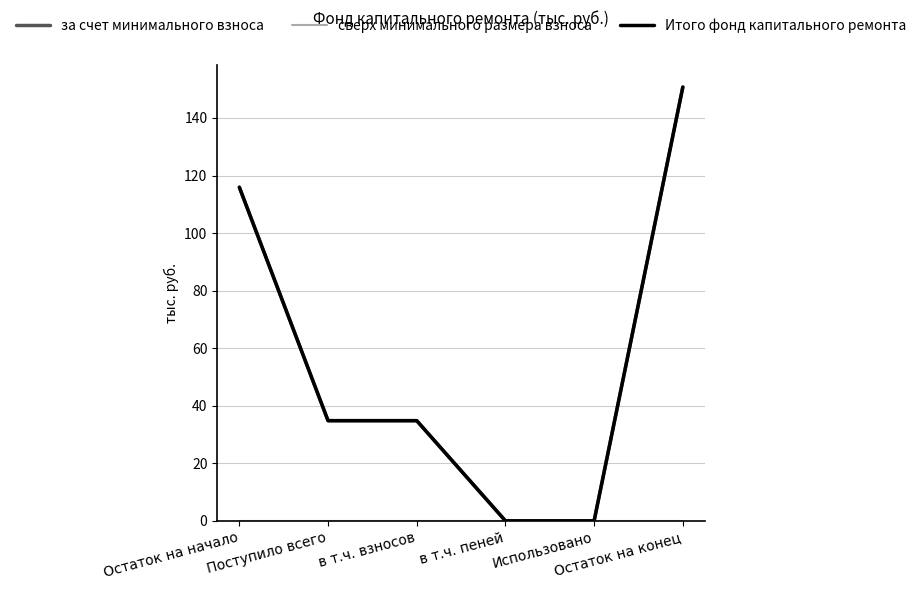

Where does the Итого фонд капитального ремонта series first go above 34?

Остаток на начало